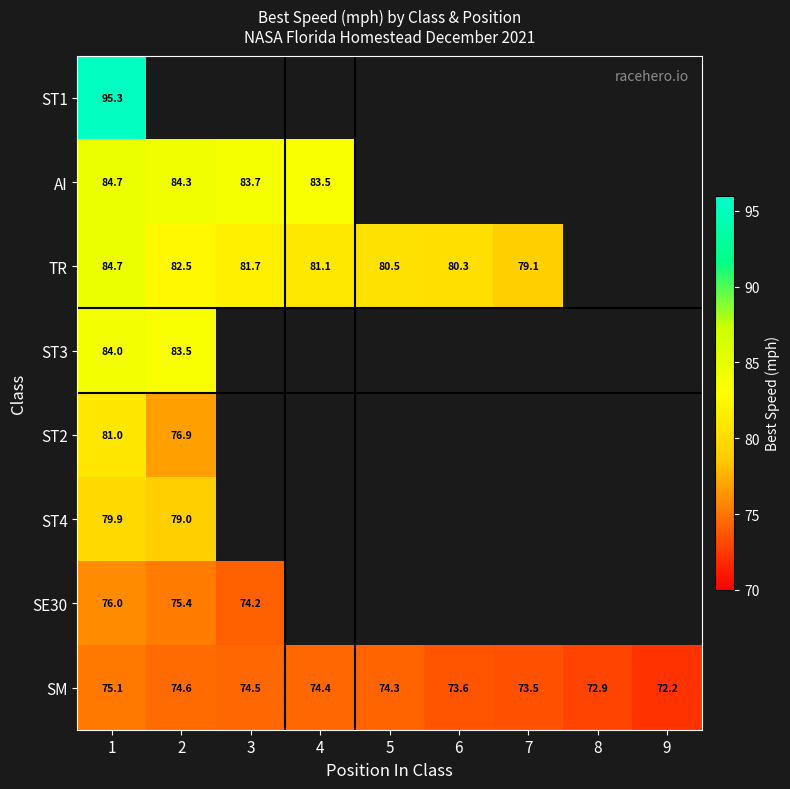

Which label corresponds to the smallest value in the chart?

9